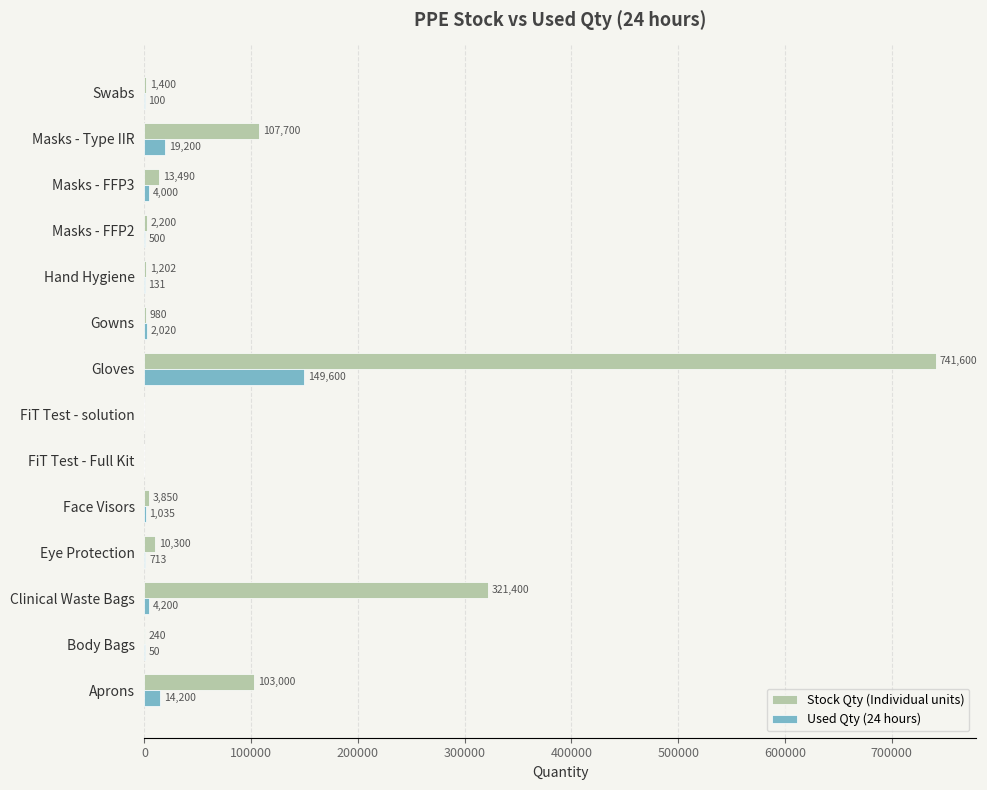

What is the sum of the Used Qty (24 hours) values at Hand Hygiene and Swabs?

231